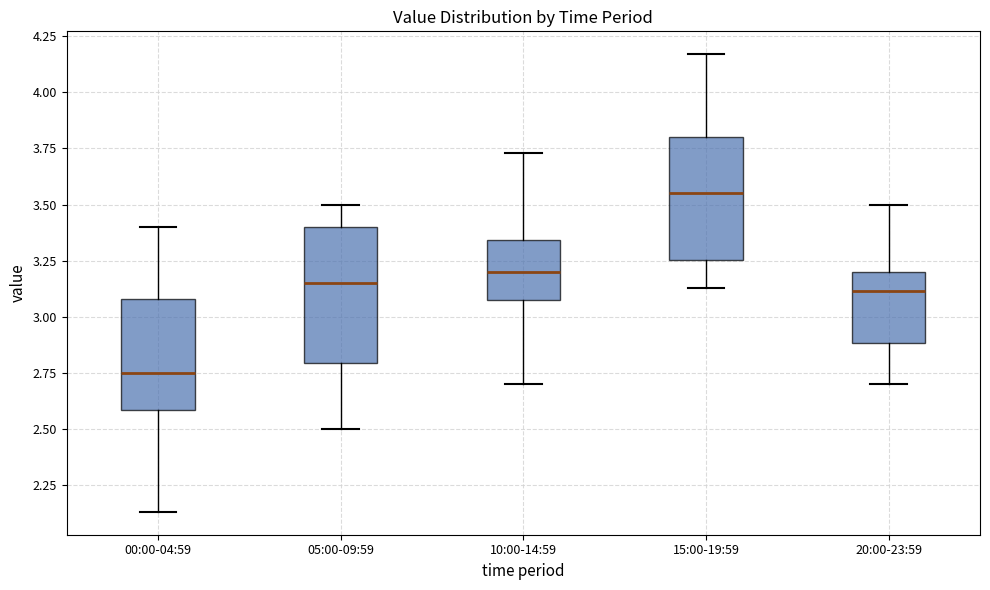

Where does the upper whisker of the box for 05:00-09:59 end on the y-axis? The values are not printed on the chart, so give them approximately, as read against the axis.

3.50